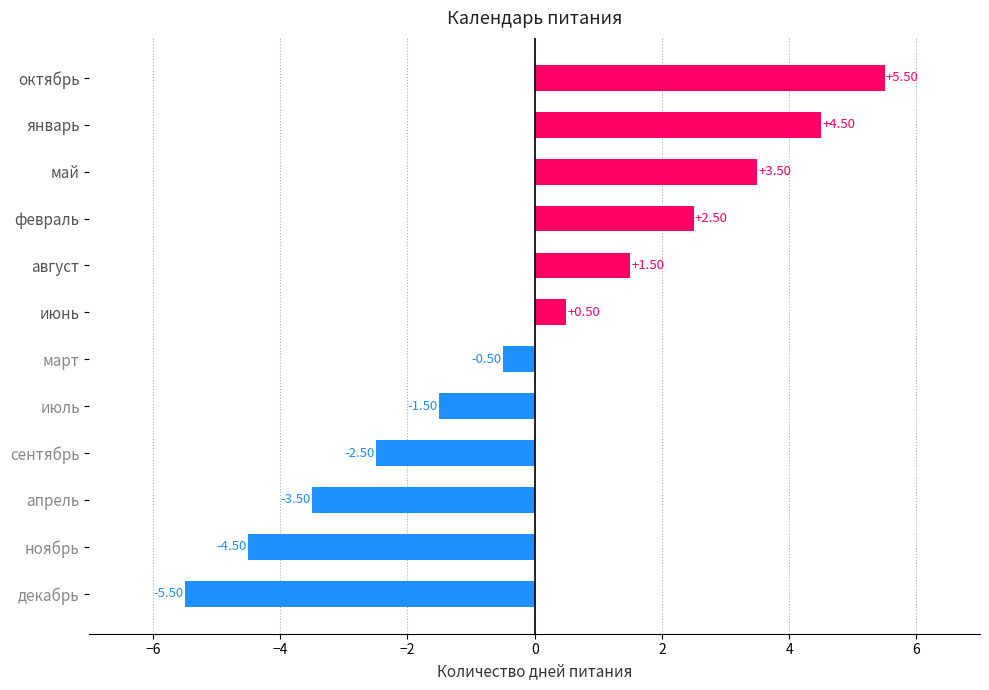

What is the sum of the values at май and сентябрь?

1.0